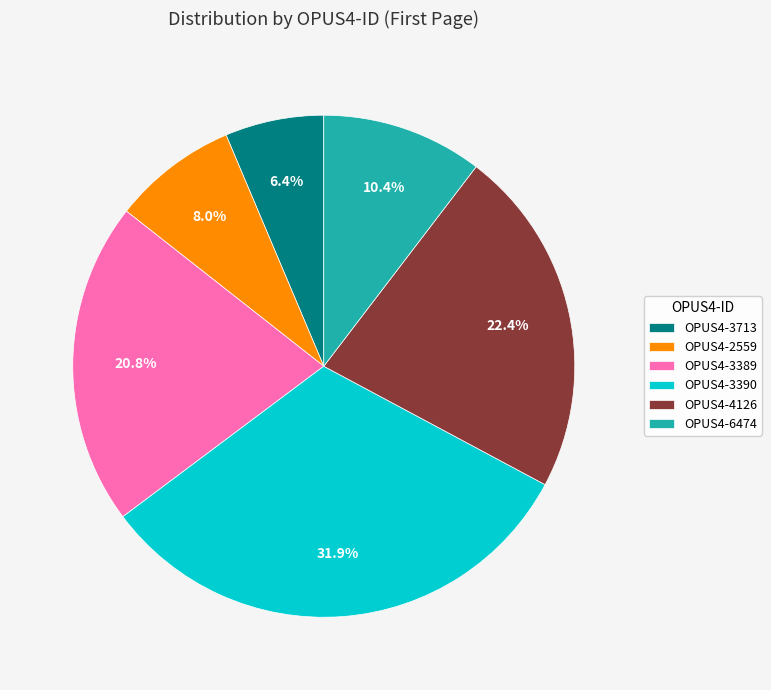

What percentage is the OPUS4-3713 slice, to the nearest percent?

6%